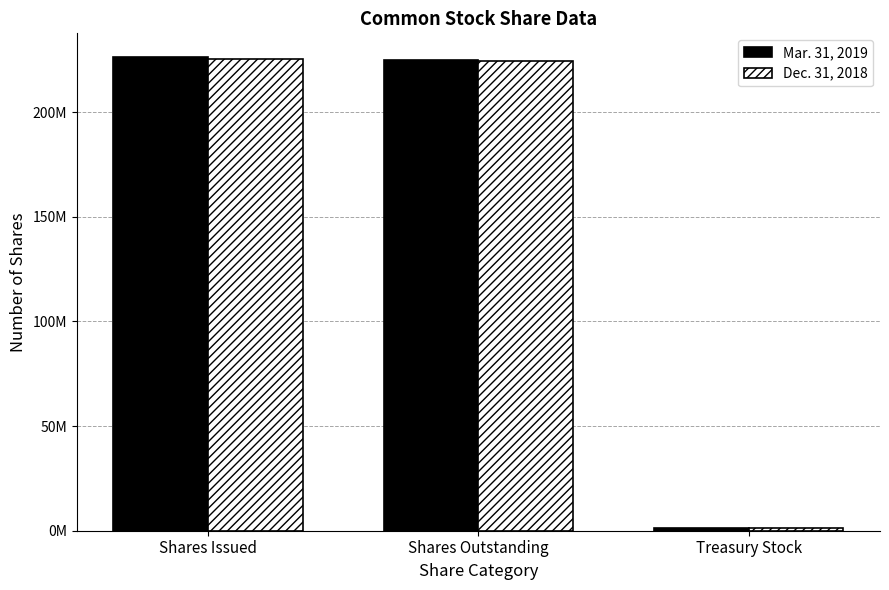

Where is Mar. 31, 2019 nearest to the value 113880208?

Shares Outstanding